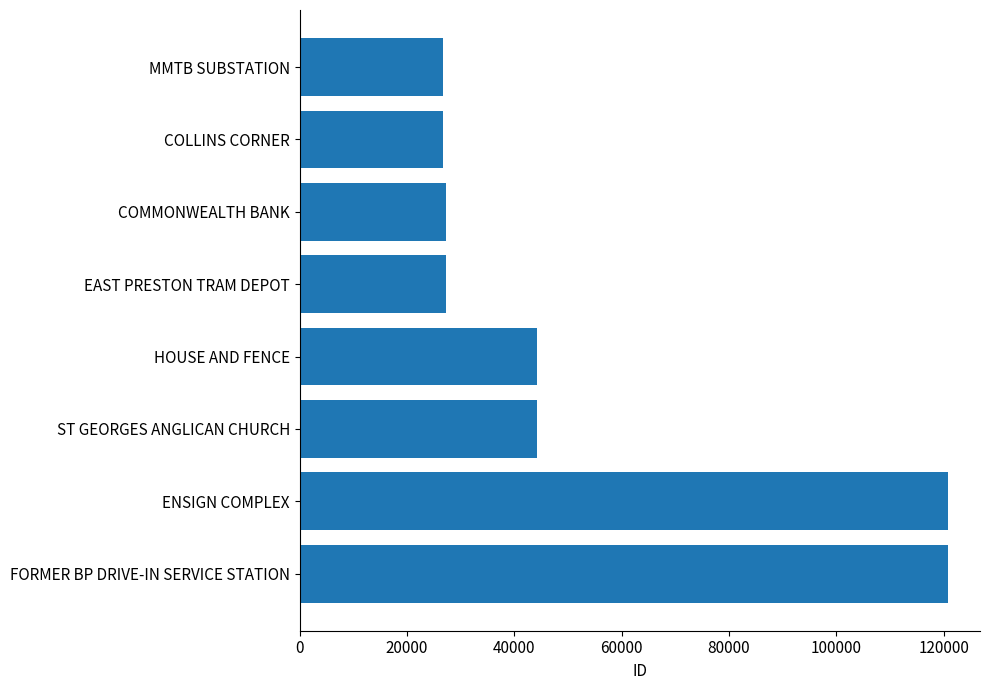

What is the minimum value shown in the chart?

26725